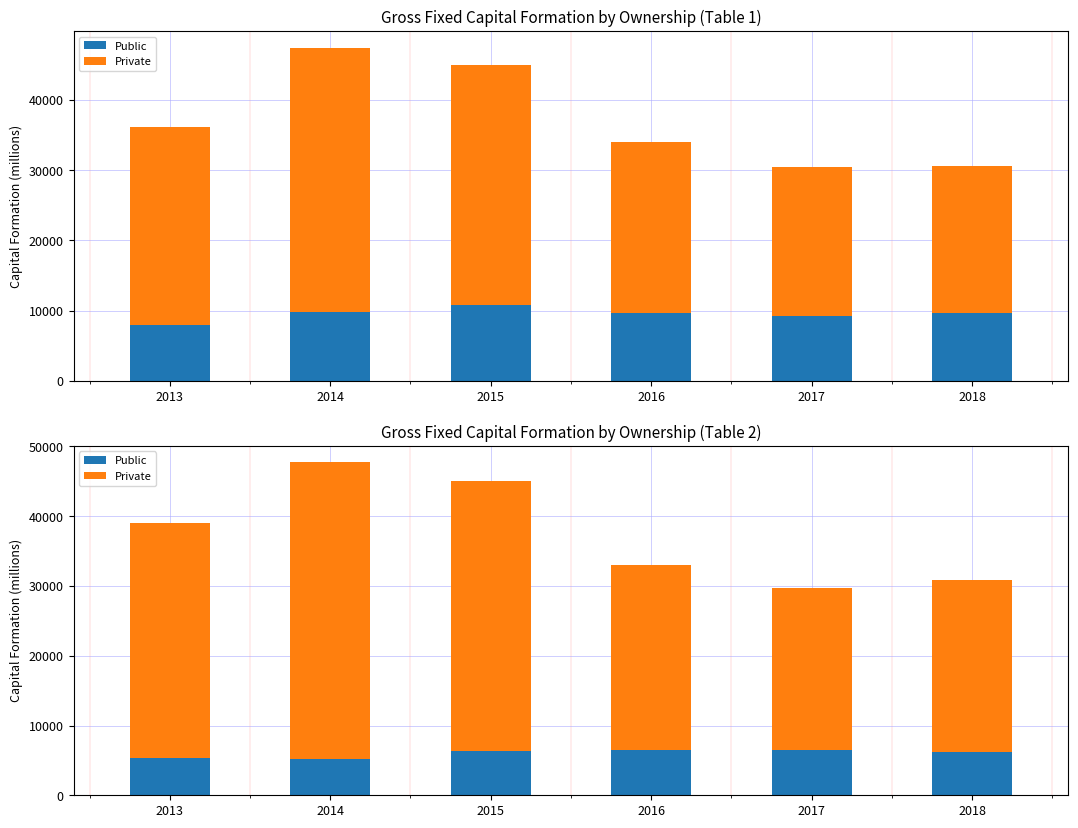

Rank the series by their maximum value, from lowest to highest.

Public, Private